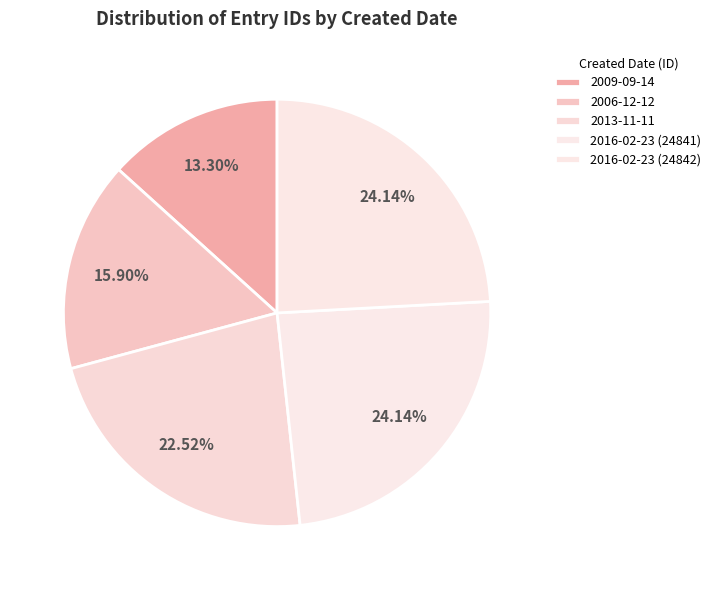

What percentage is the 2016-02-23 (24842) slice, to the nearest percent?

24%